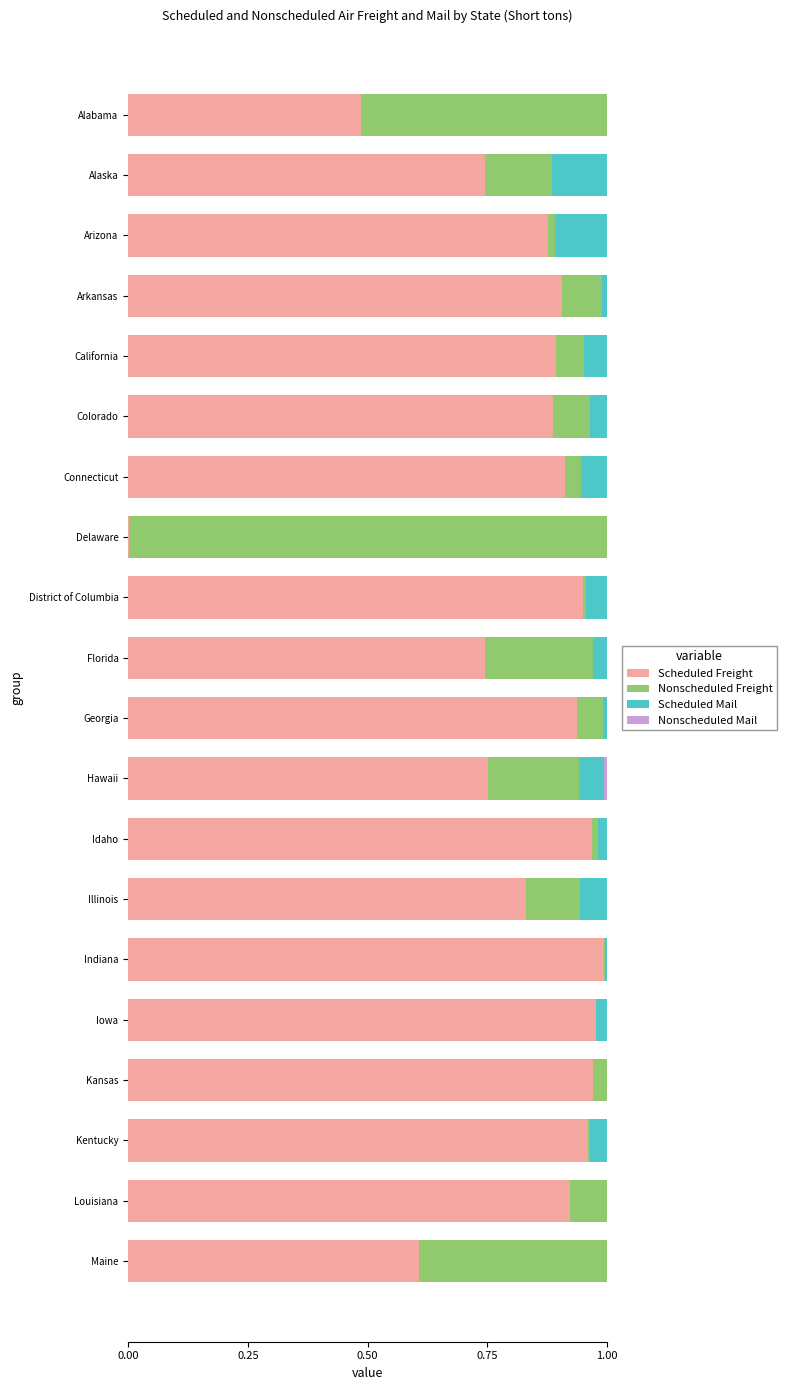

What is the sum of all Scheduled Freight values?

16.3